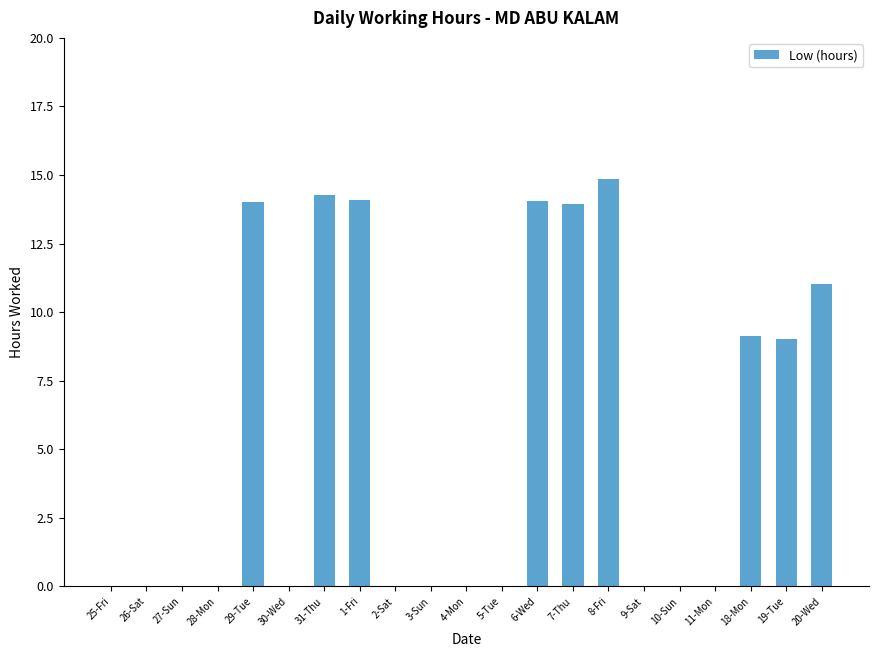

What is the sum of all values?

114.5